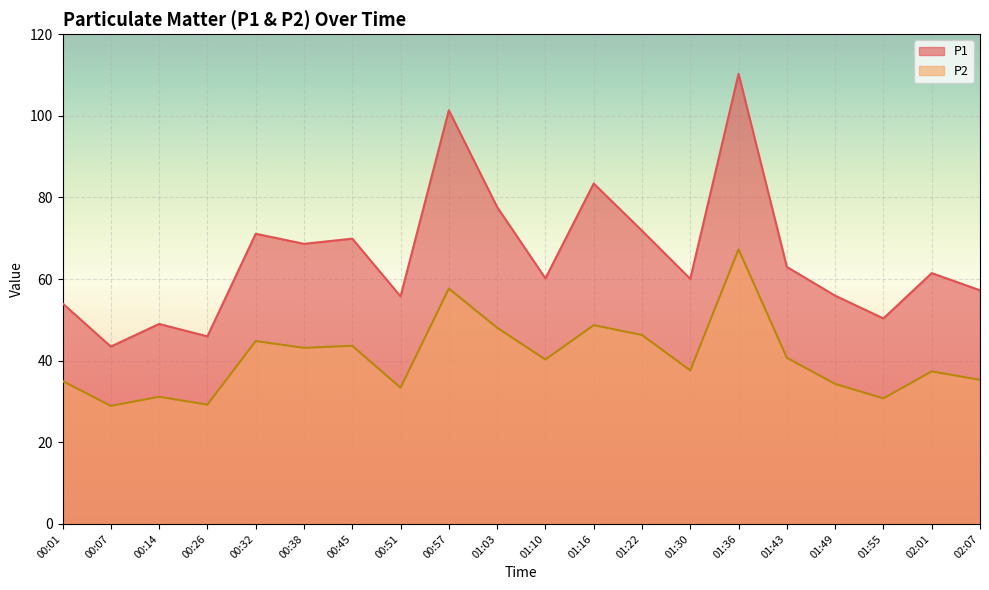

How many interior local valleys does the P1 series have?

7